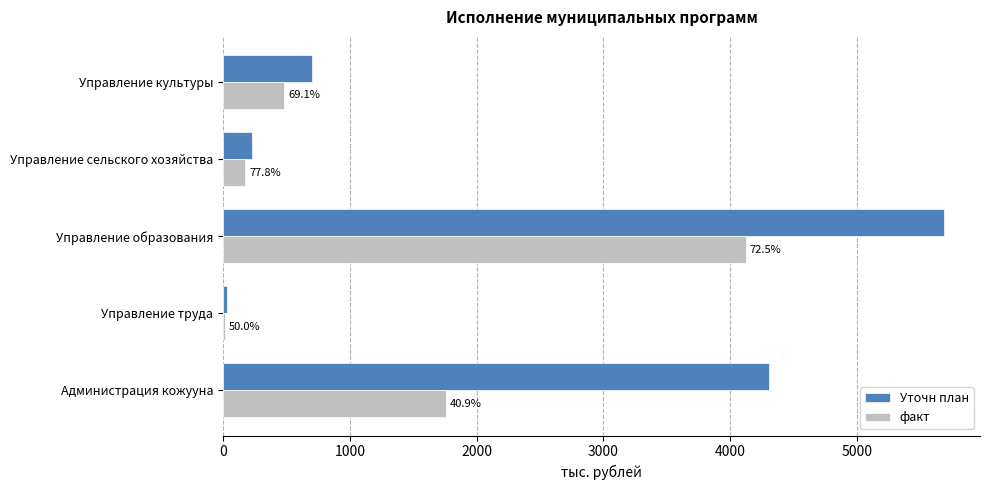

What are all the series names shown in the legend?

Уточн план, факт